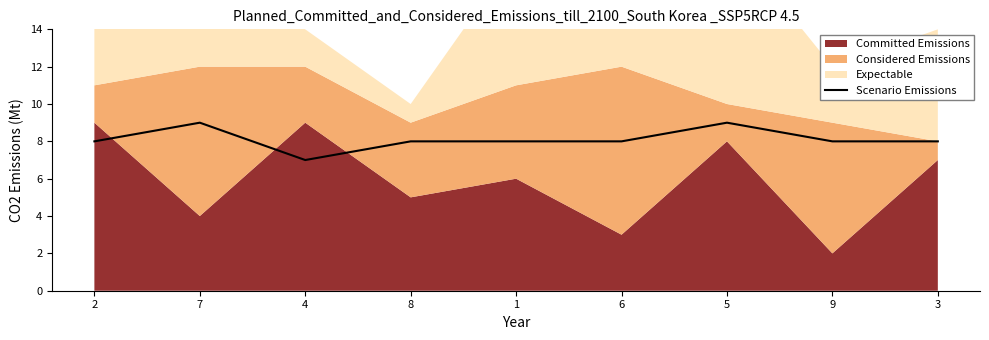

At which label is the value closest to 8?

2